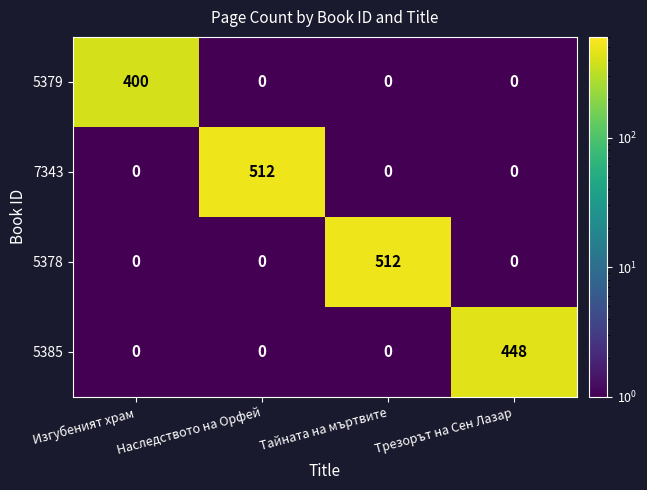

What is the maximum value shown in the chart?

512